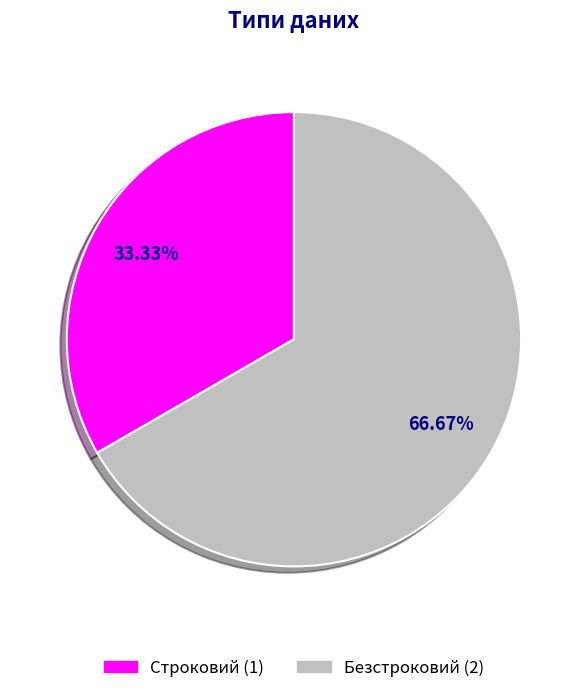

What portion of the pie excludes Безстроковий?

33.3%